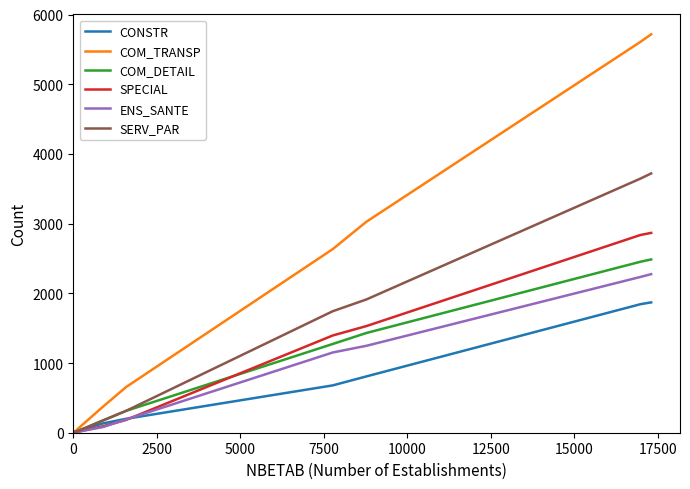

At how many categories does at least one series exceed 5364?

2